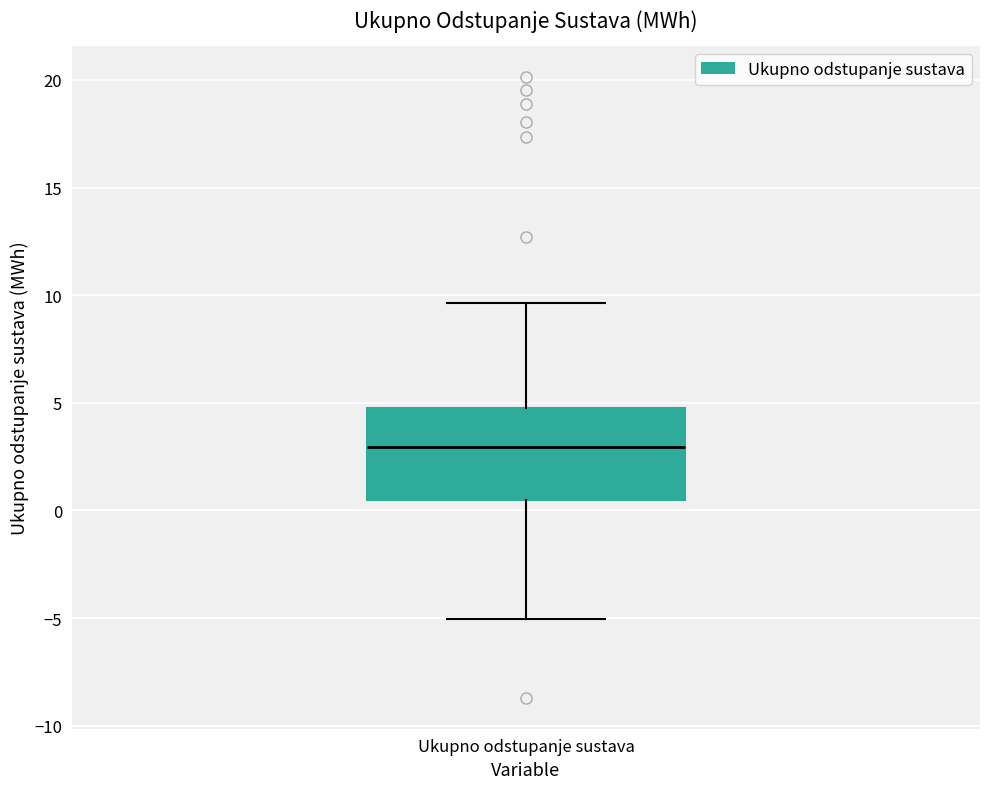

Transcribe this box plot: give where the median line is, the range the box spans, and where the two whiskers end, as read against the y-axis. The values are not printed on the chart, so give them approximately, as read against the axis.

median 3.0, box 0.5 to 5.0, whiskers -5.0 to 9.5